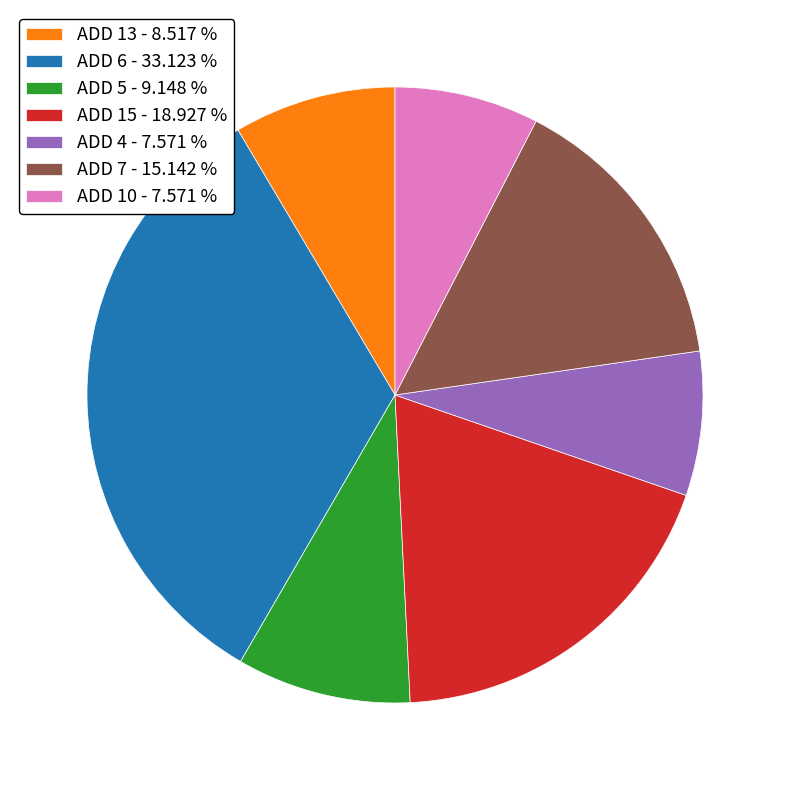

Which category has the biggest portion of the pie?

ADD 6 - 33.123 %